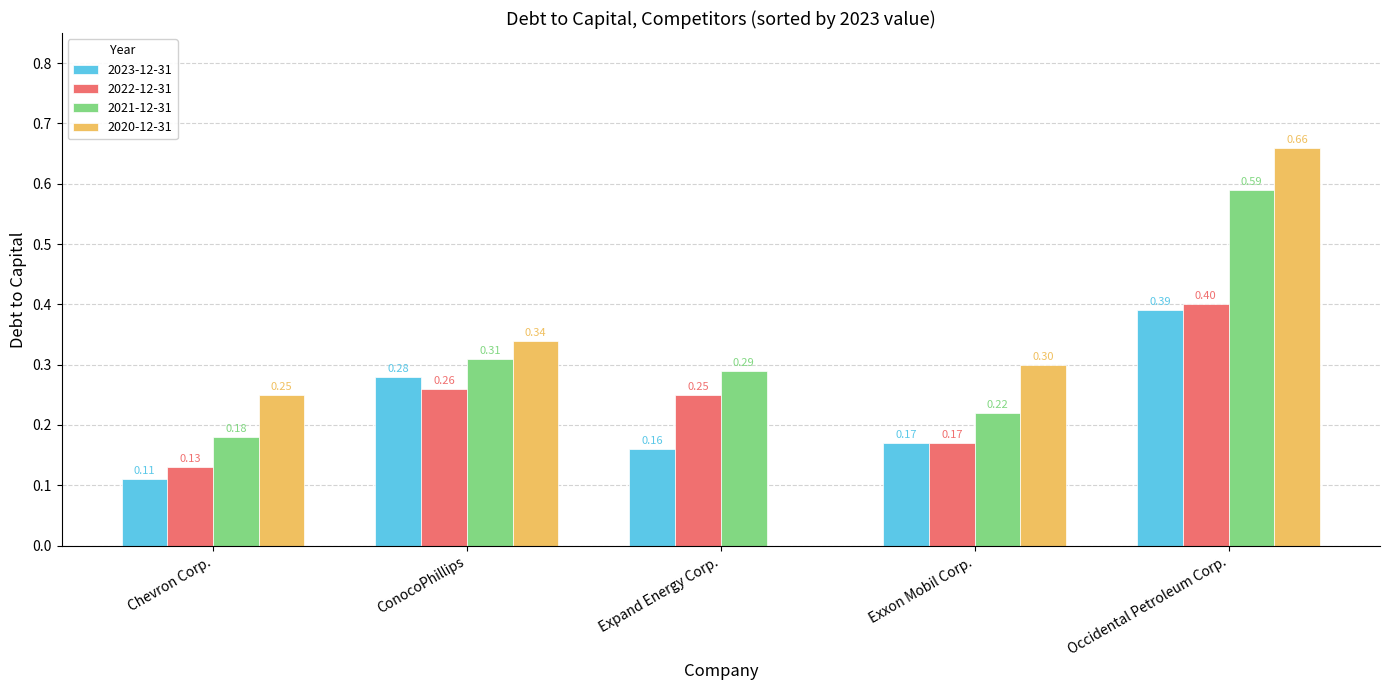

Which category has the highest value across all series?

Occidental Petroleum Corp.